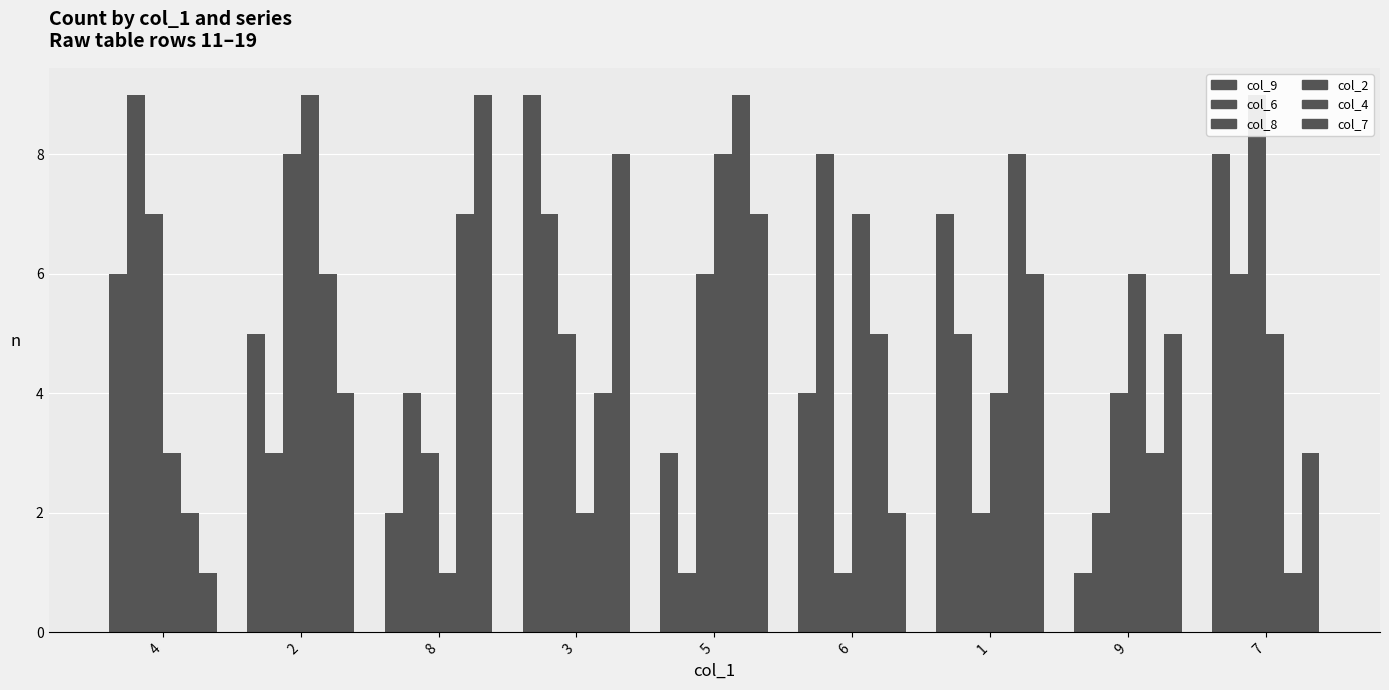

How many values in the col_6 series exceed 5?

4